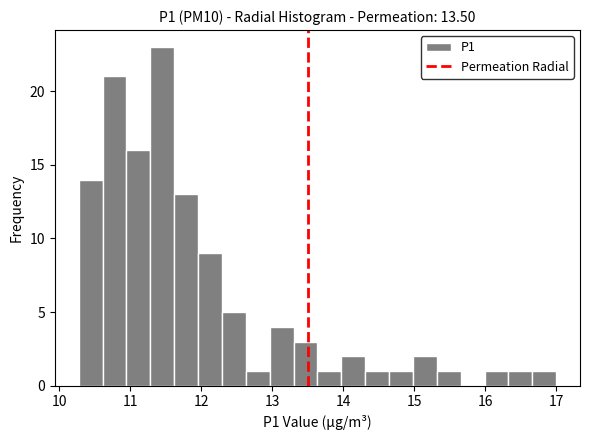

Read against the x-axis, roughly where is the centre of the tallest bar?

11.4